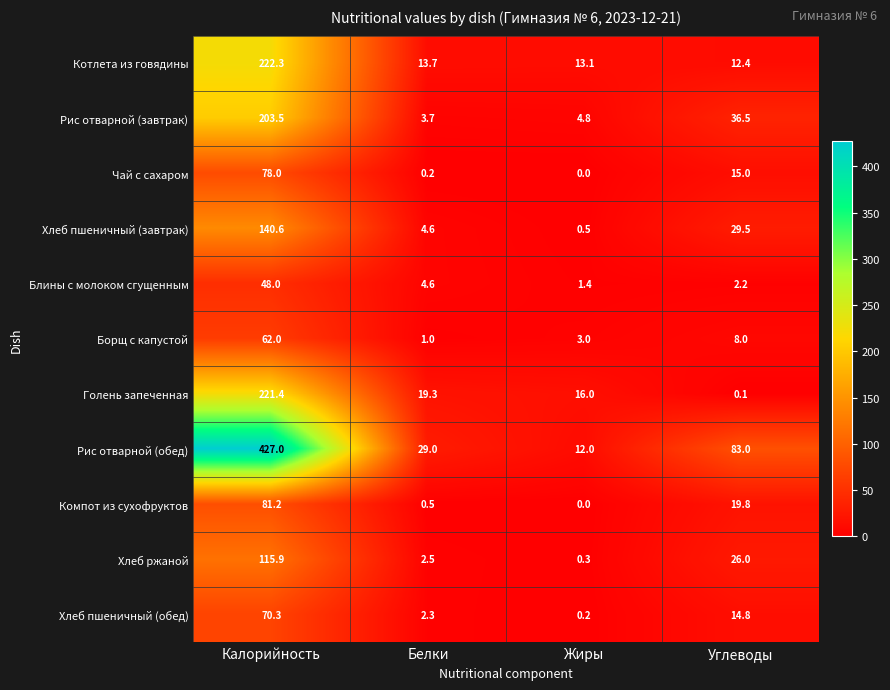

Where does the Борщ с капустой series first go above 8?

Калорийность